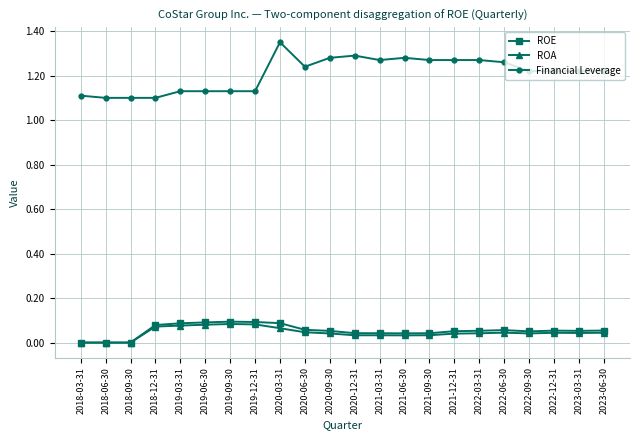

True or false: ROE and Financial Leverage intersect in this chart.

False